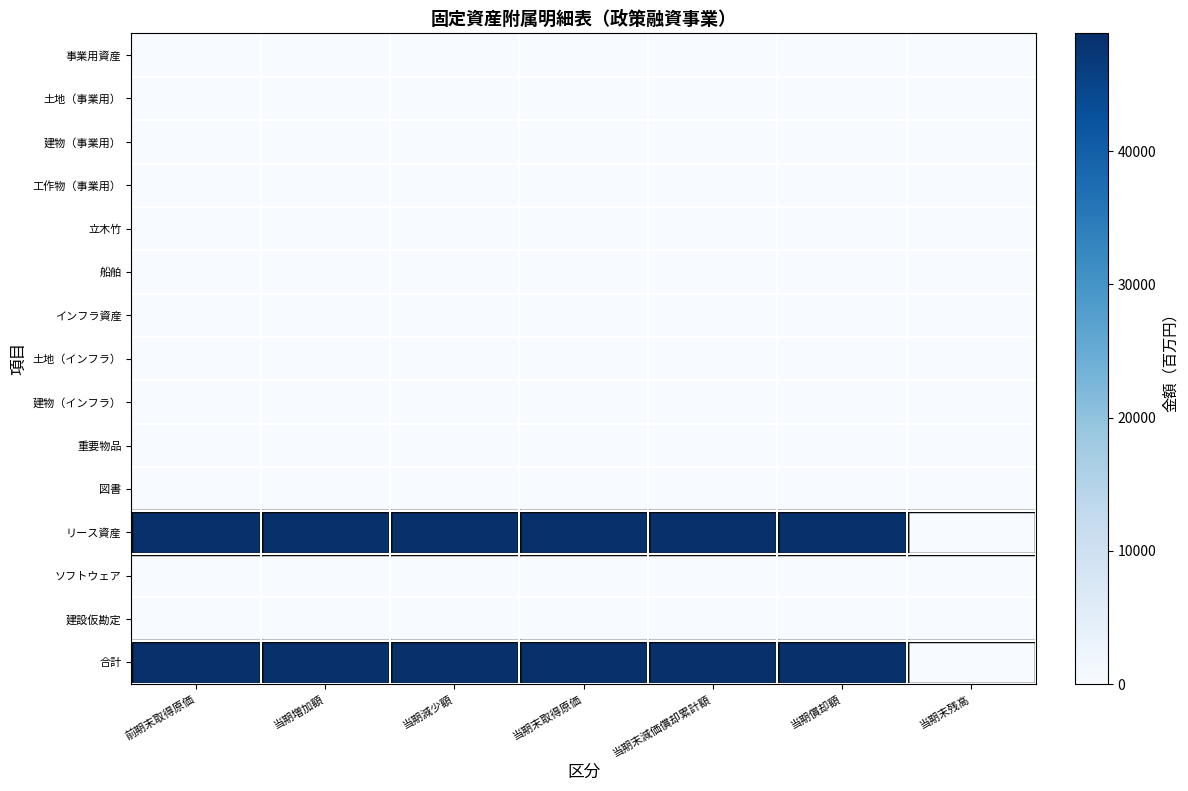

What is the spread (max minus min) of values at 当期増加額?

48852